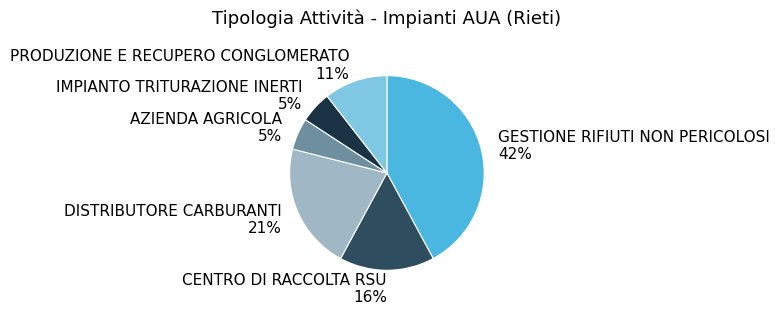

Between PRODUZIONE E RECUPERO CONGLOMERATO and AZIENDA AGRICOLA, which is larger?

PRODUZIONE E RECUPERO CONGLOMERATO